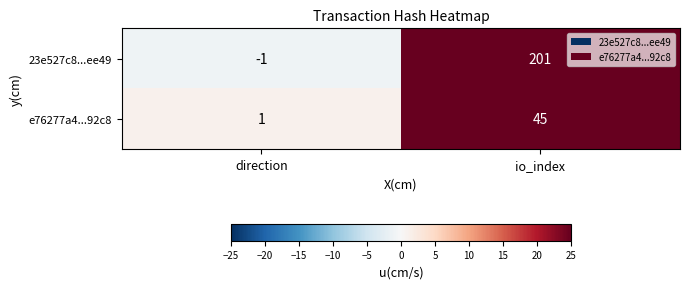

Rank the categories by e76277a4...92c8 value from highest to lowest.

io_index, direction